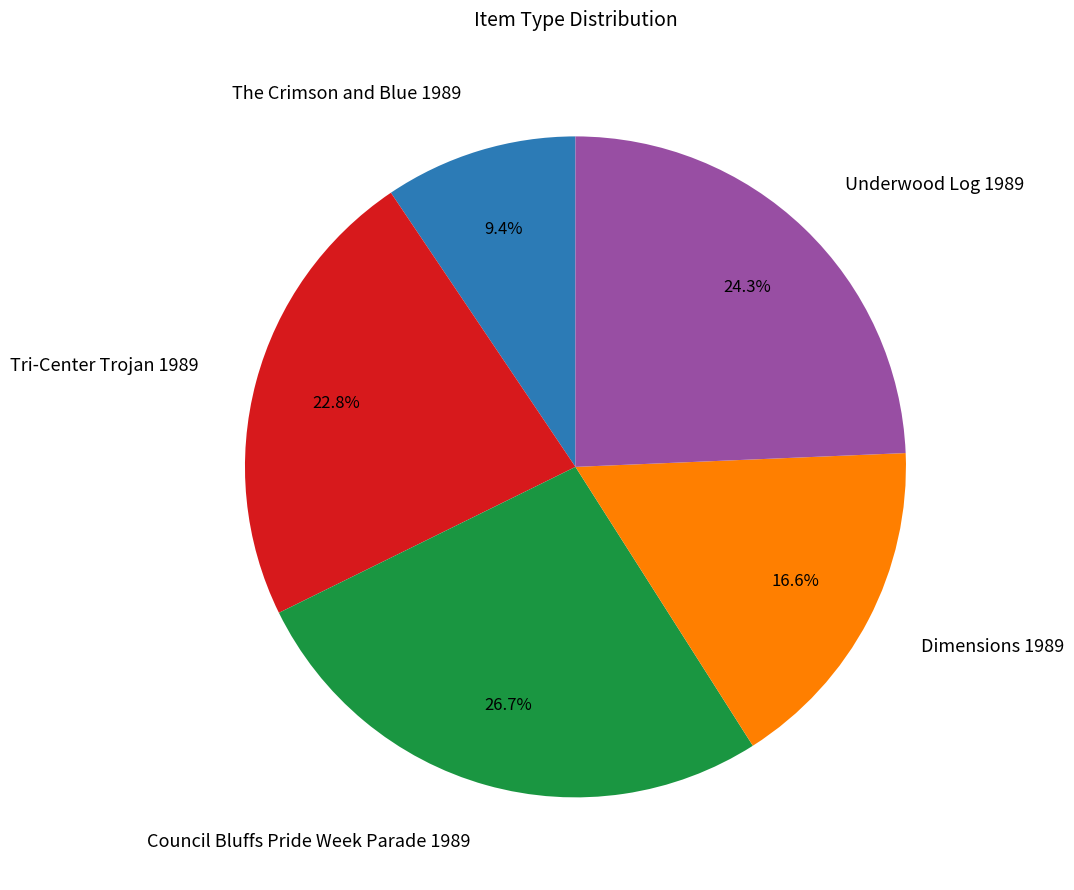

What is the smallest slice in the pie chart?

The Crimson and Blue 1989